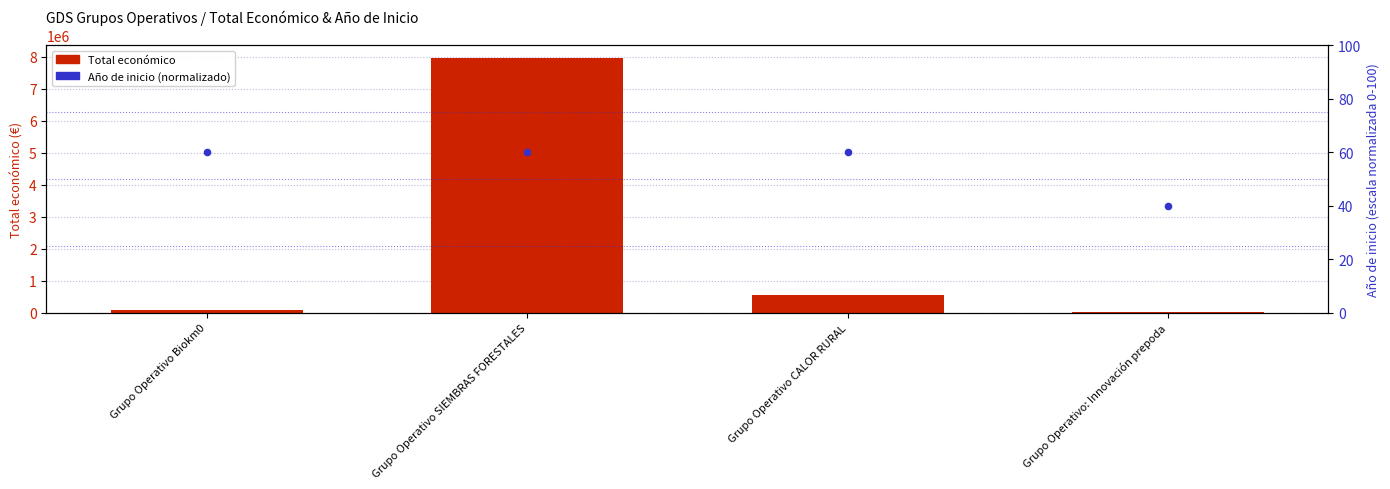

Is the value of Total económico at Grupo Operativo CALOR RURAL greater than the value of Año de inicio (percentil) at Grupo Operativo Biokm0?

Yes